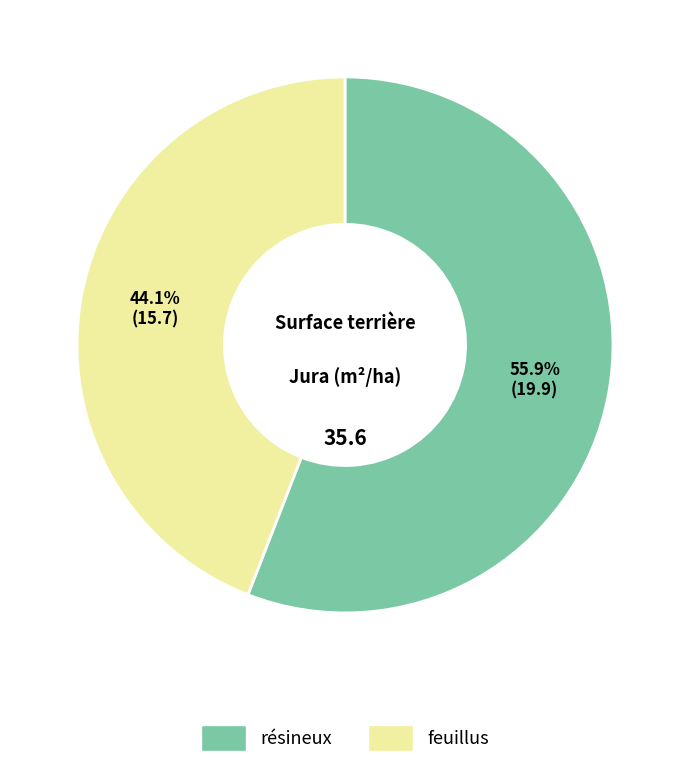

Does any single category account for the majority?

Yes